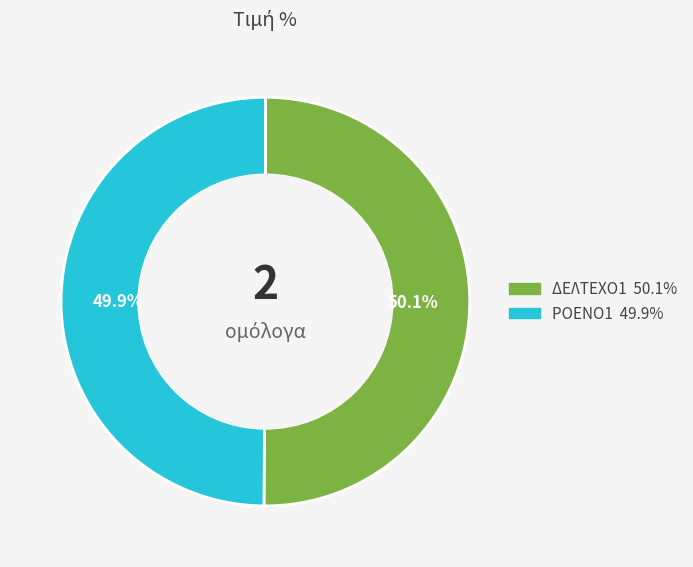

The ΔΕΛΤΕΧΟ1 slice represents 50% of the pie. True or false?

True